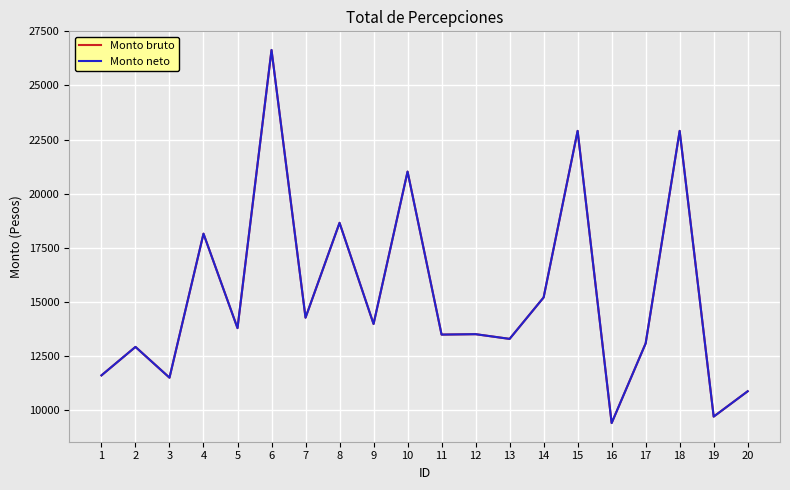

What is the value of the Monto bruto point at the 2nd from the left?

12917.1